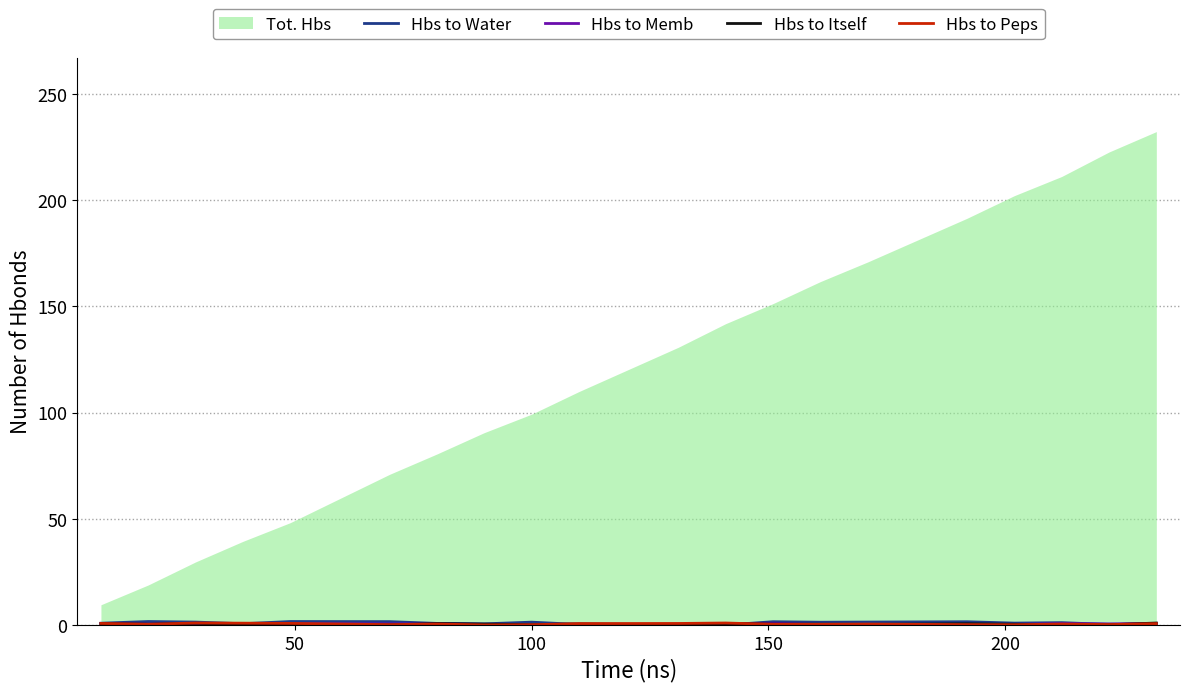

What is the difference between the second highest and second lowest values in the Hbs to Water series?

1.4